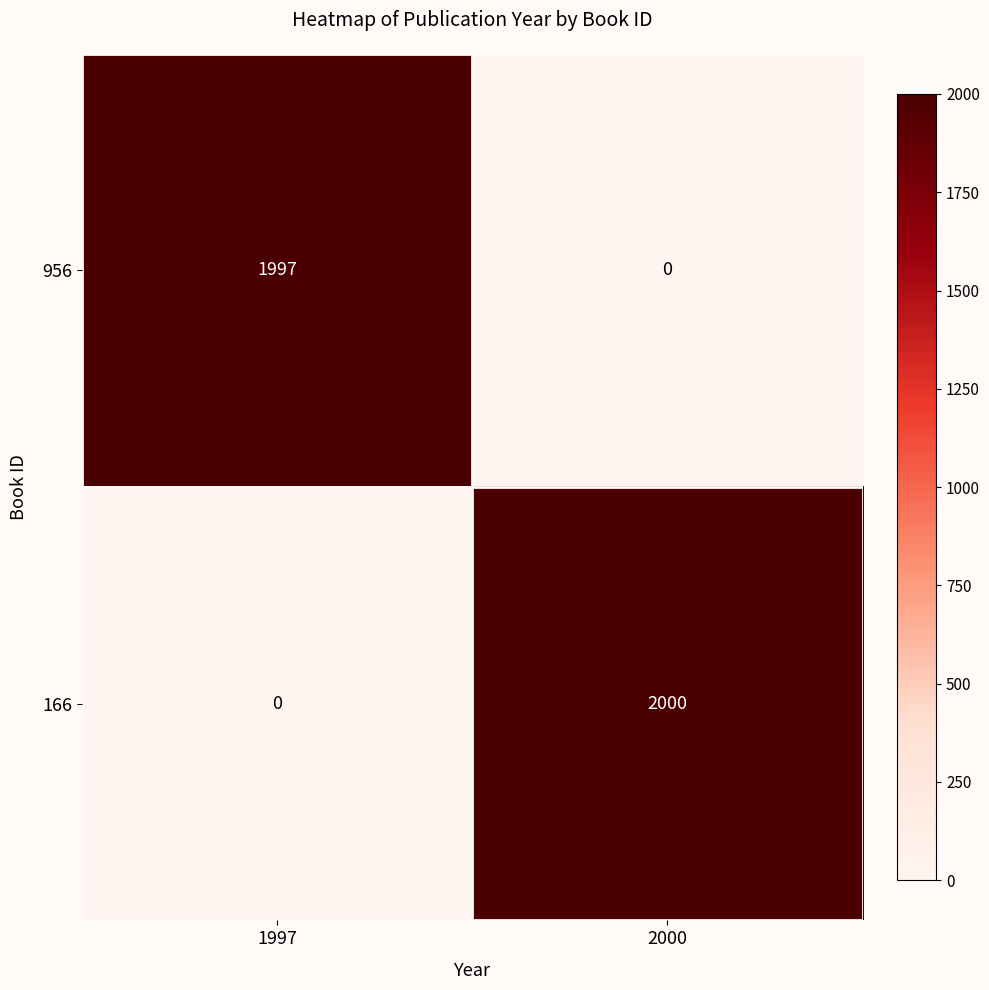

What is the total value across all series at 1997?

1997